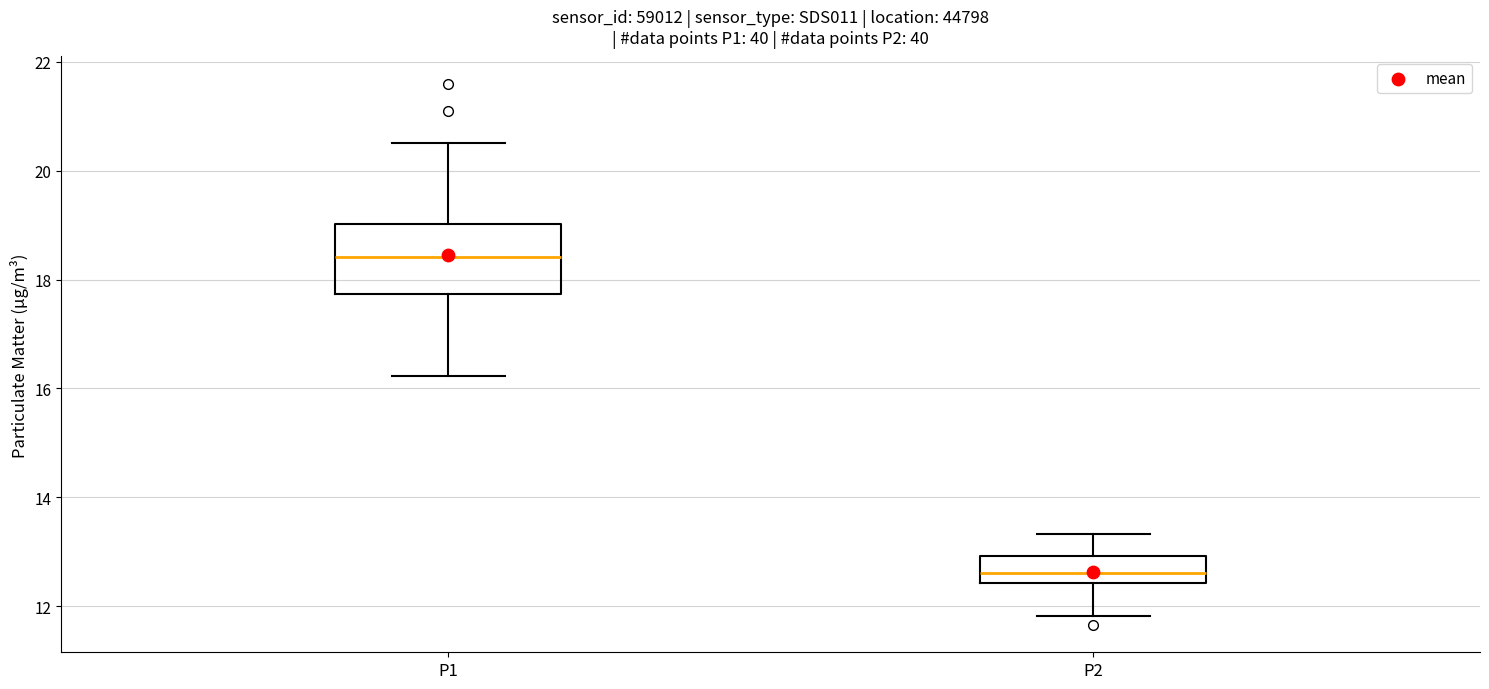

Which box's median line is the lowest?

P2